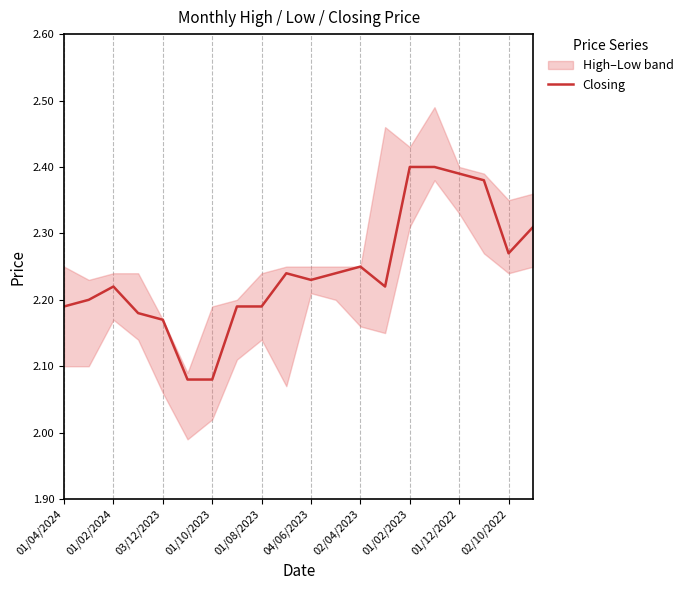

The Closing series shows 4.2 at 01/02/2023. True or false?

False